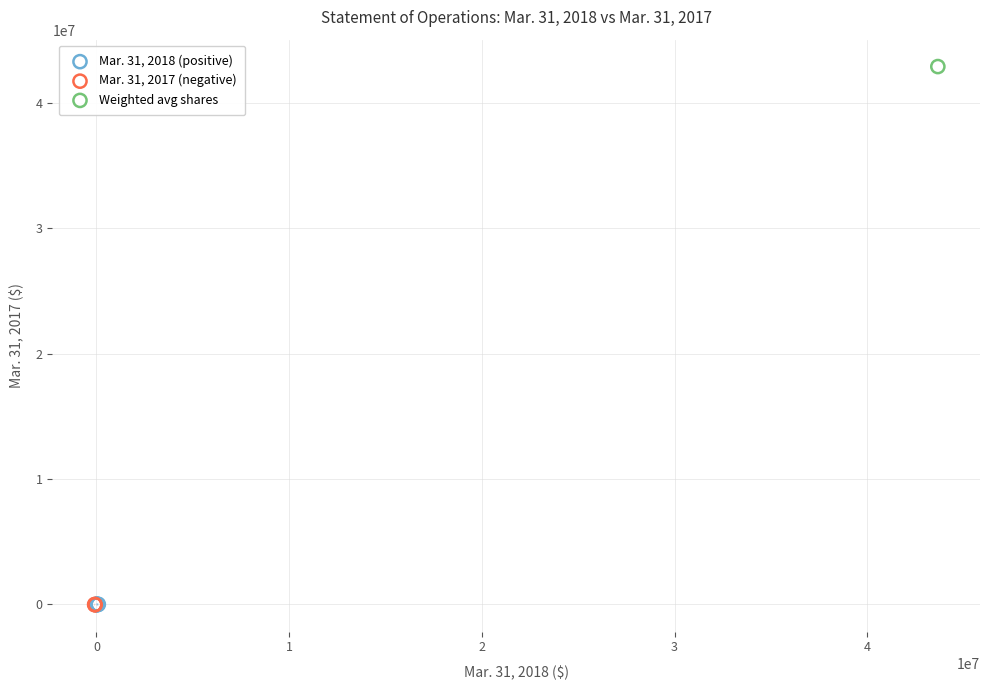

What are all the series names shown in the legend?

Mar. 31, 2018 (positive), Mar. 31, 2017 (negative), Weighted avg shares